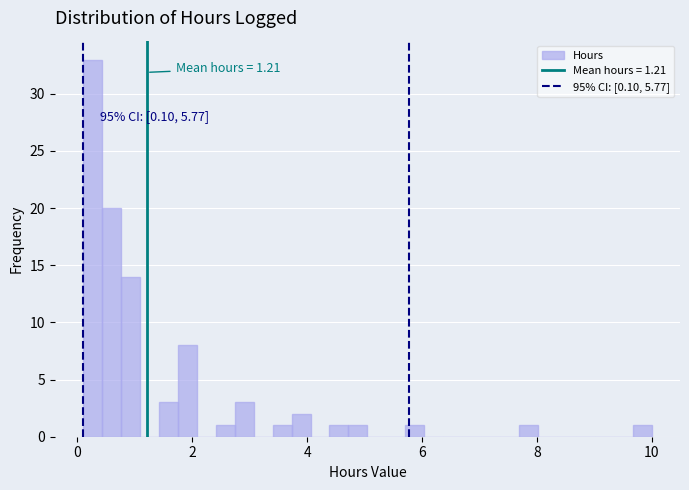

Around what value on the x-axis is the tallest bar? Give the approximate position of its centre, as read against the axis.

0.2